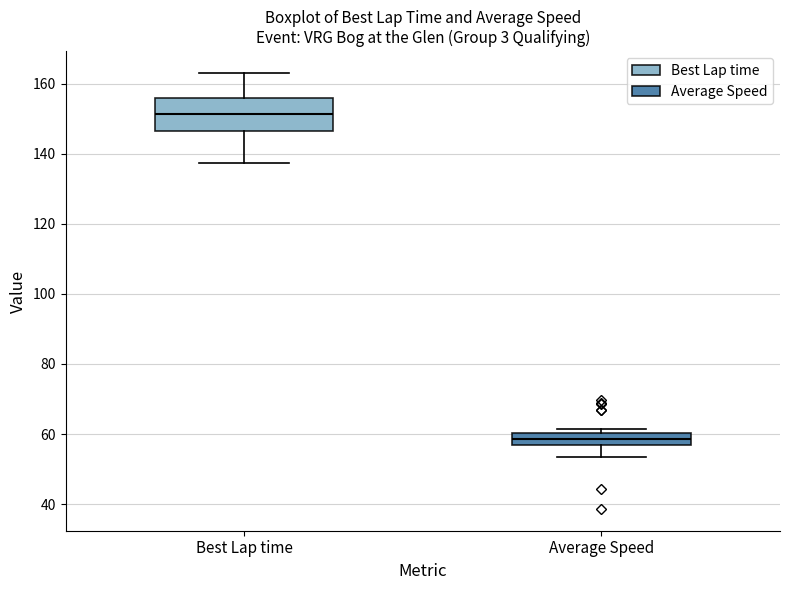

Which box's median line is the highest?

Best Lap time